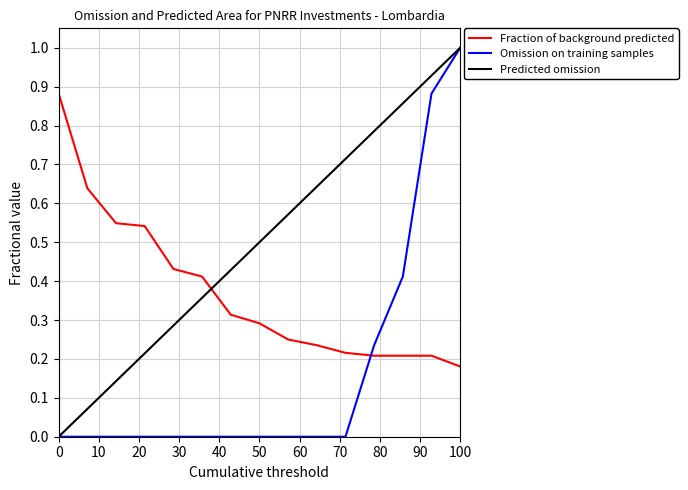

Rank the series by their average value, from lowest to highest.

Omission on training samples, Fraction of background predicted, Predicted omission